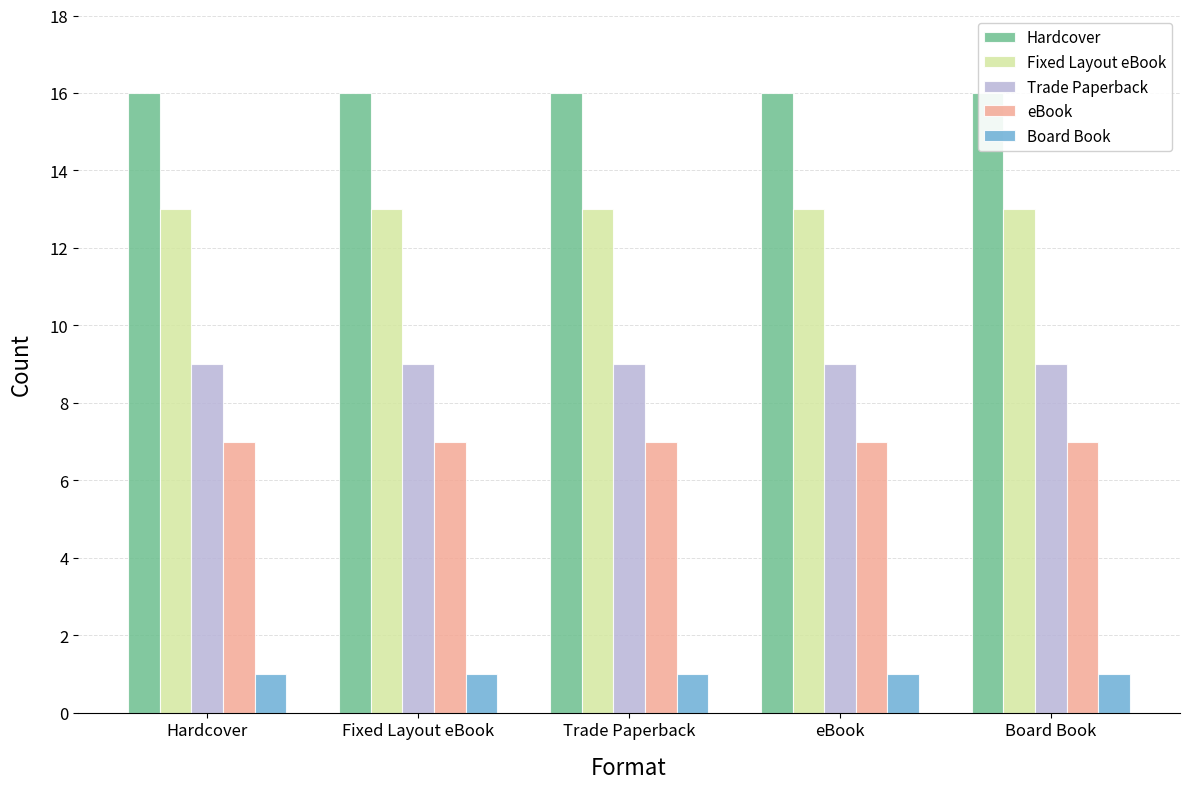

Which category has the lowest value across all series?

Hardcover